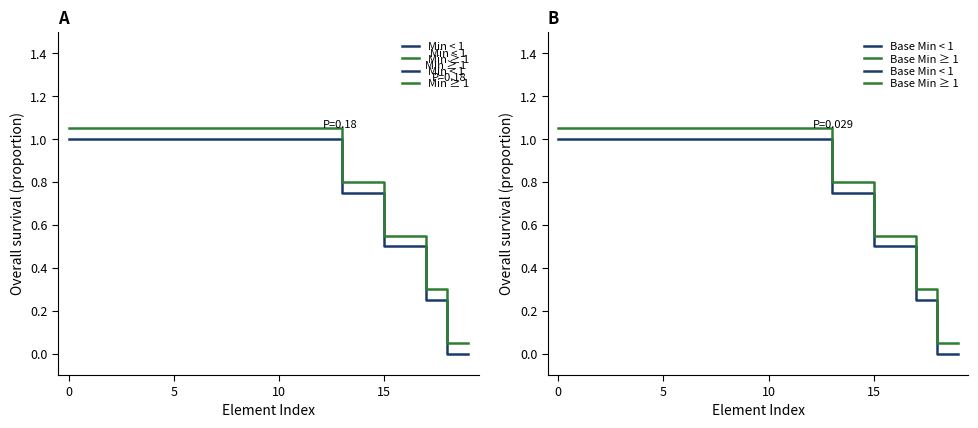

Does the chart display data point markers on the line(s)?

No